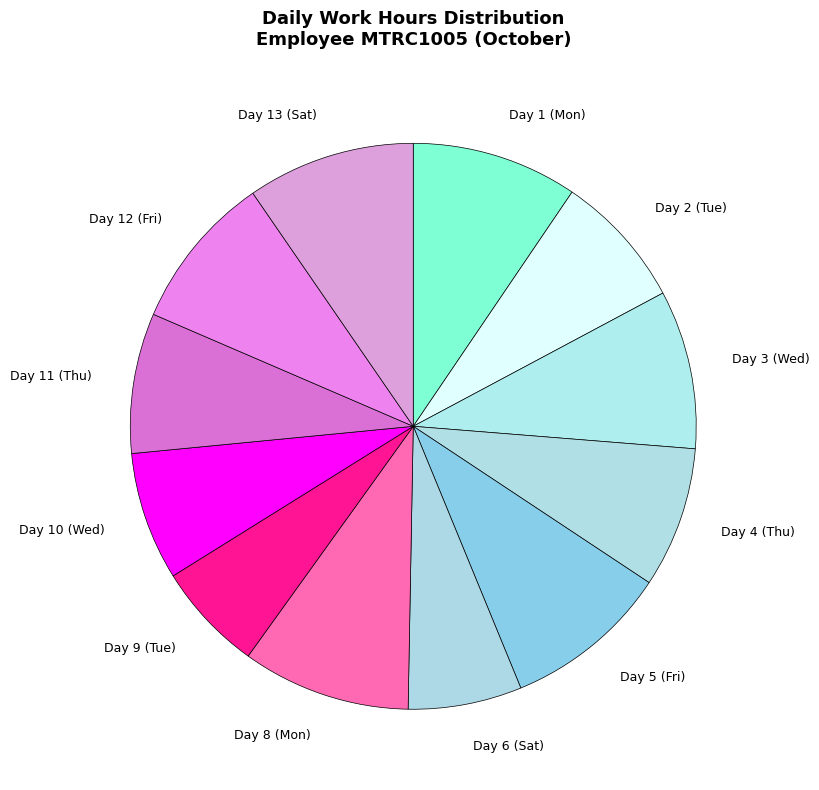

What is the ratio of the value at Day 11 (Thu) to the value at Day 10 (Wed)?

1.1